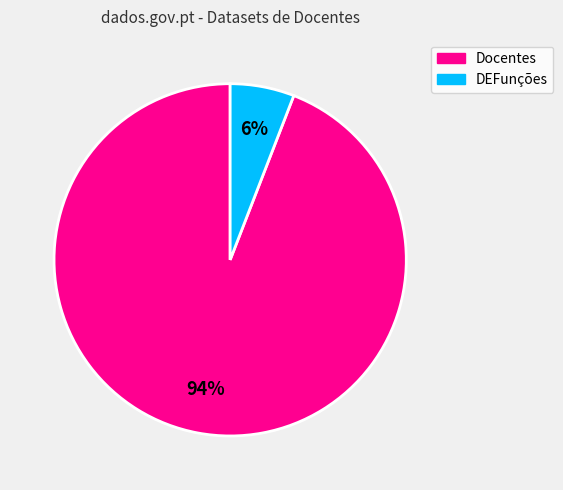

To the nearest percent, what is the average slice percentage?

50%